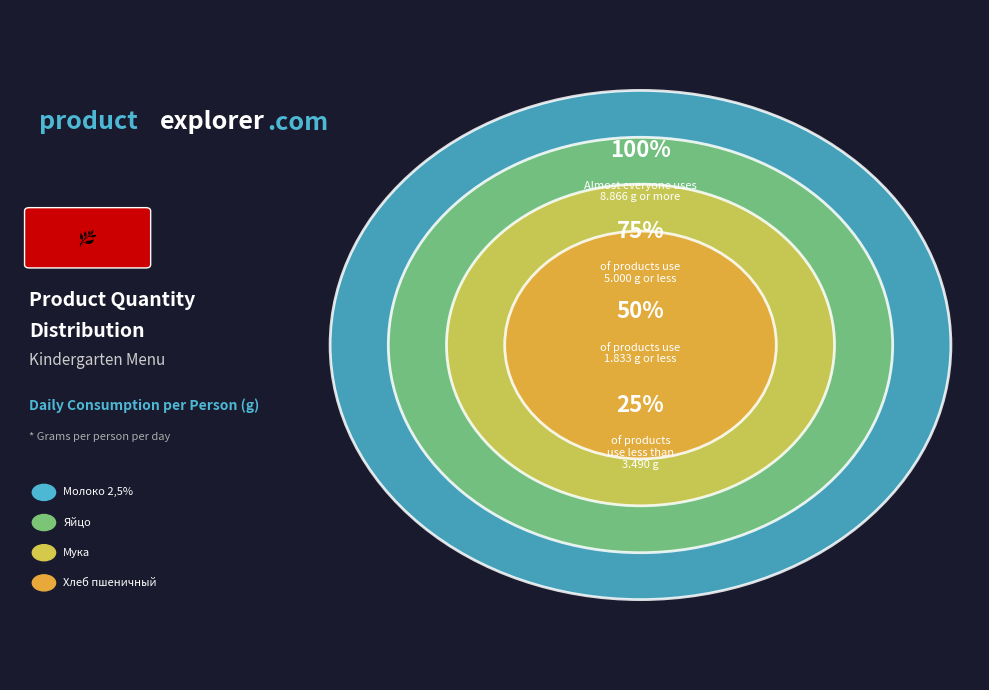

Which slice is the largest?

Молоко 2,5%